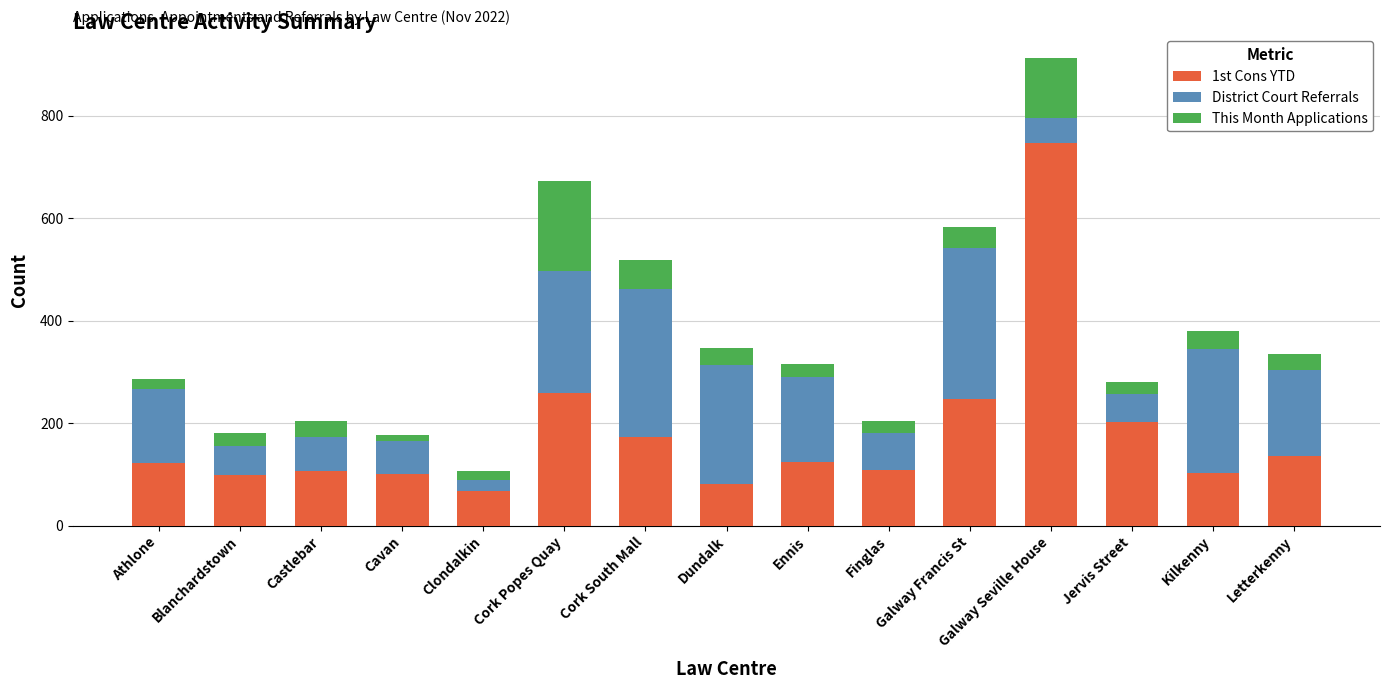

What is the highest value of the 1st Cons YTD series?

746